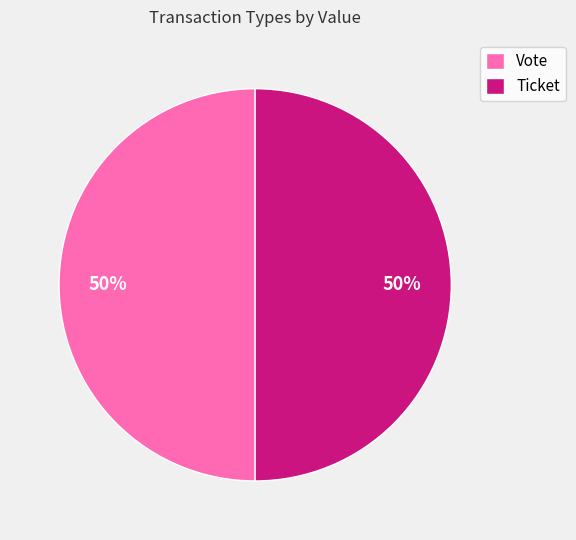

True or false: Ticket accounts for 43% of the total.

False